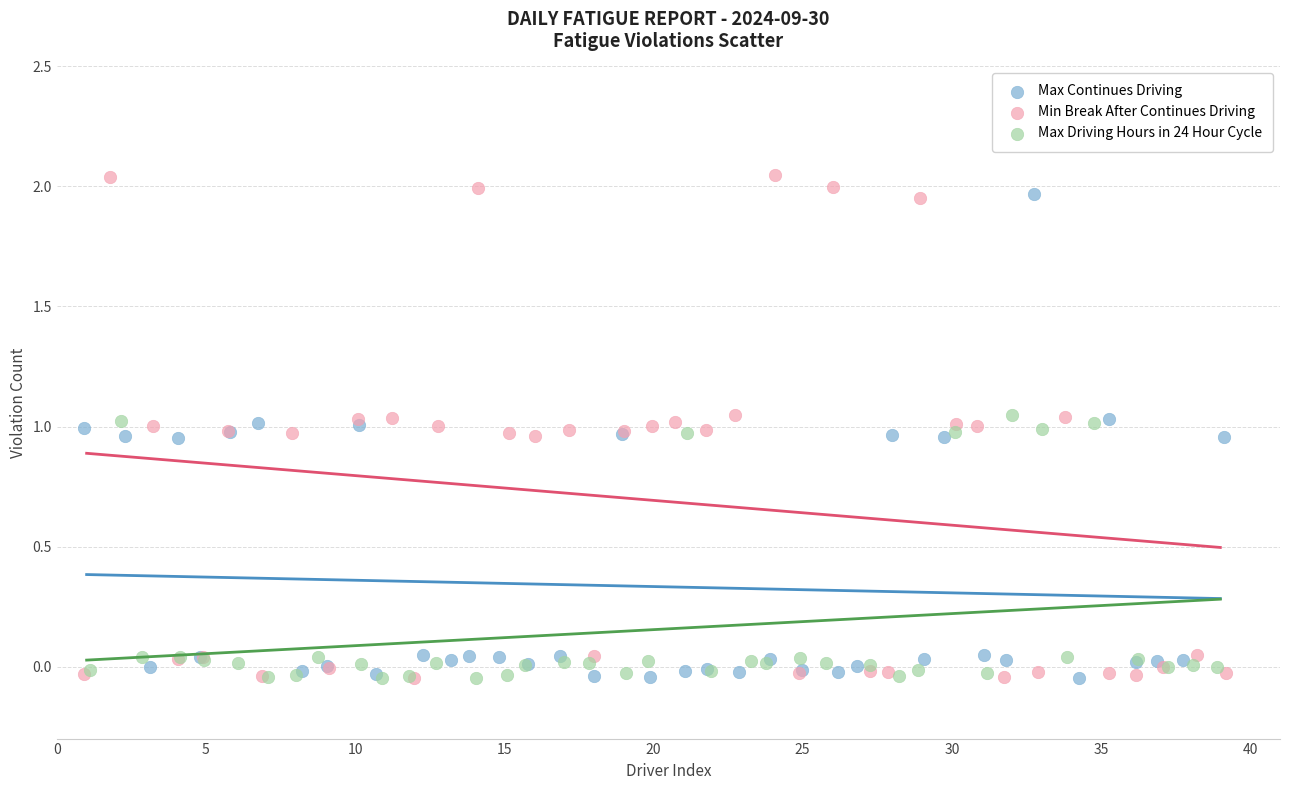

What are all the series names shown in the legend?

Max Continues Driving, Min Break After Continues Driving, Max Driving Hours in 24 Hour Cycle